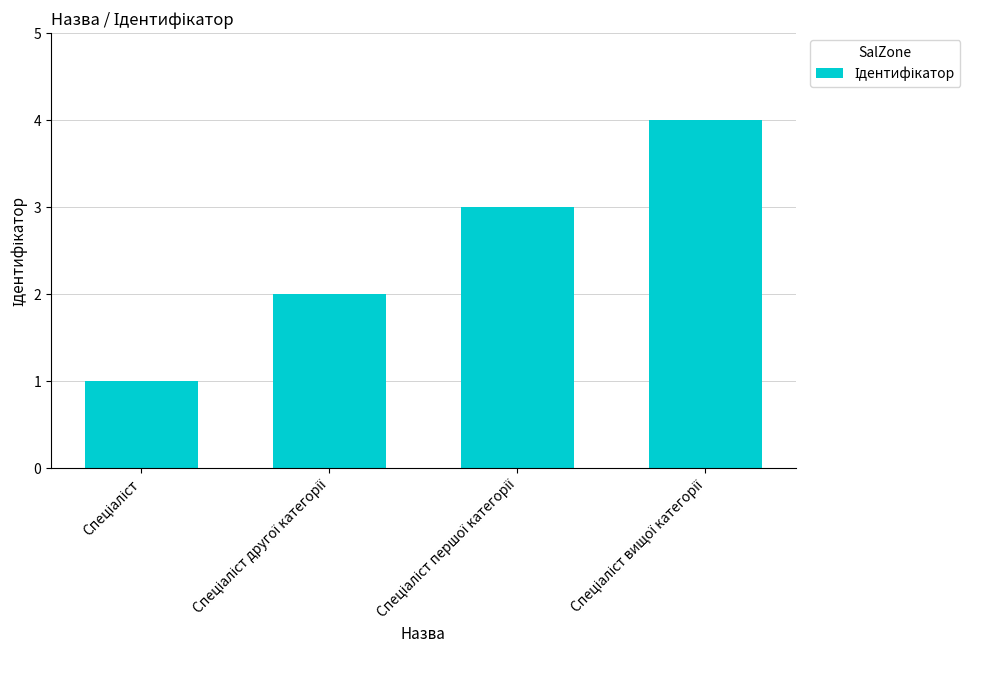

What is the difference between the second highest and second lowest values?

1